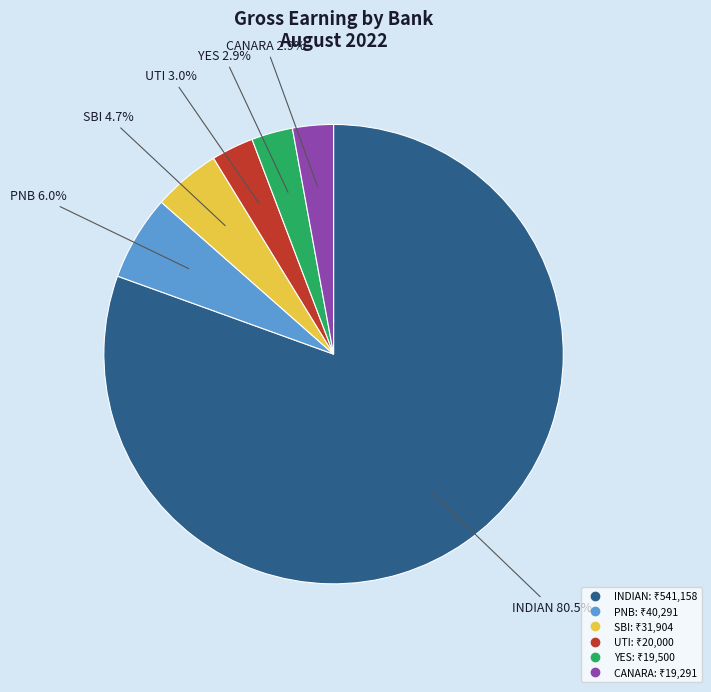

Does any single category account for the majority?

Yes